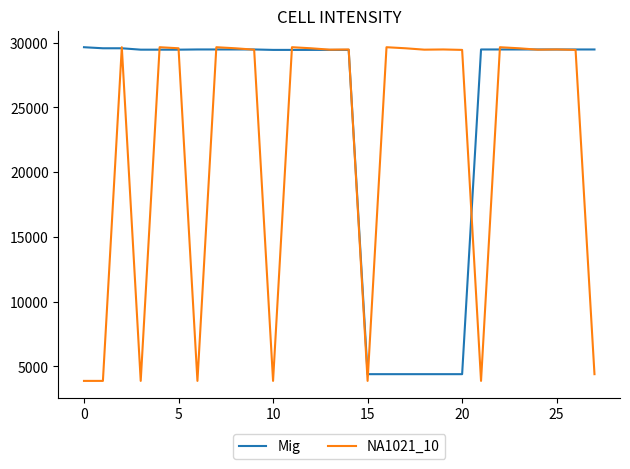

What is the smallest value displayed?

3874